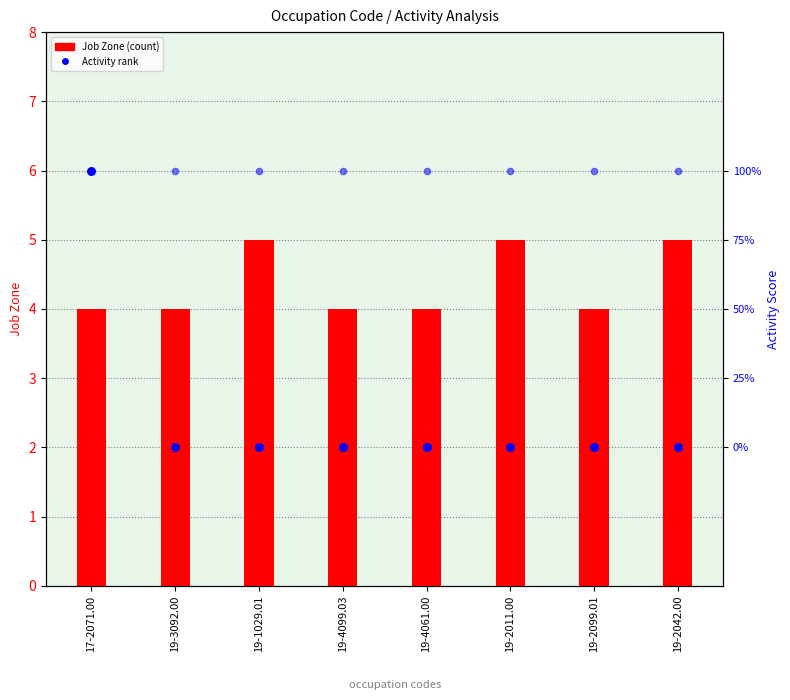

Is the value of Job Zone at 19-2011.00 greater than the value of Similar Activities at 19-4099.03?

Yes